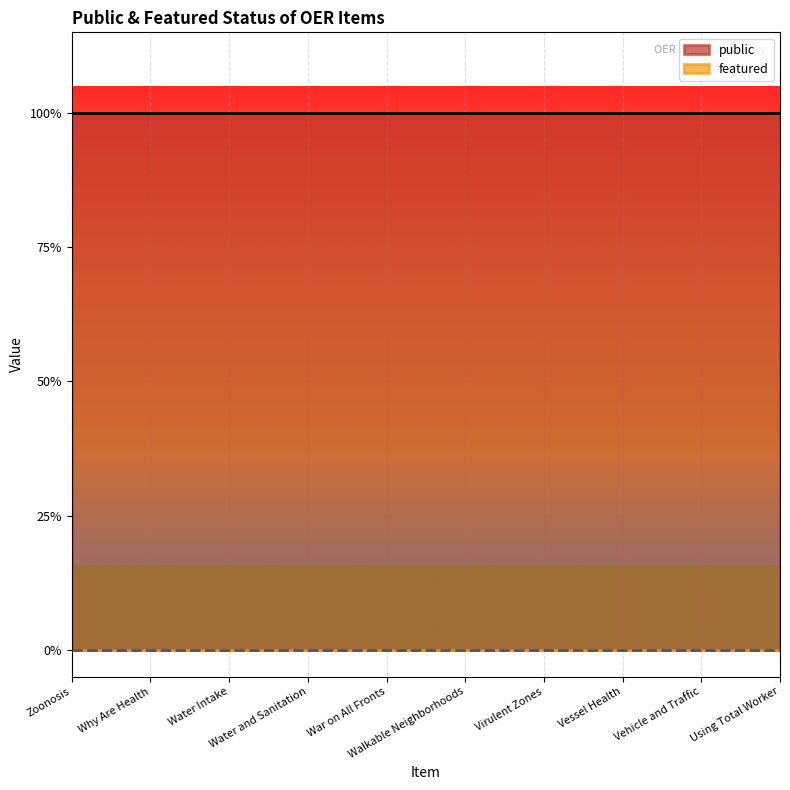

True or false: public and featured intersect in this chart.

False